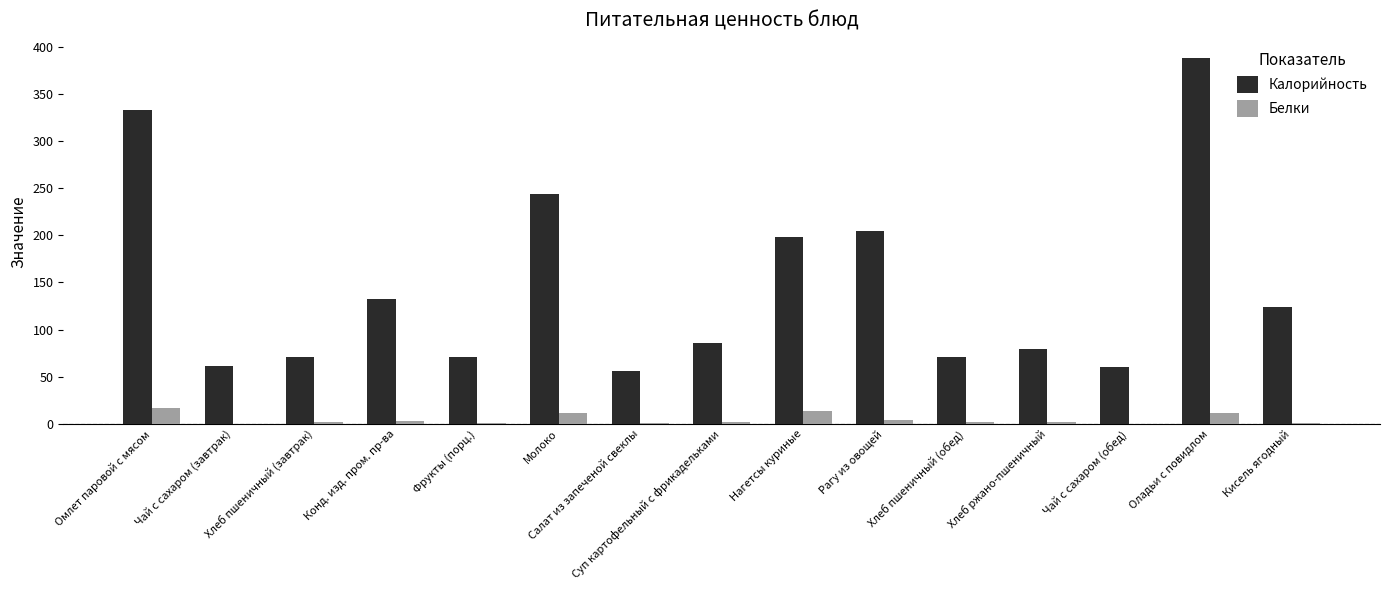

Does the chart contain stacked bars?

No